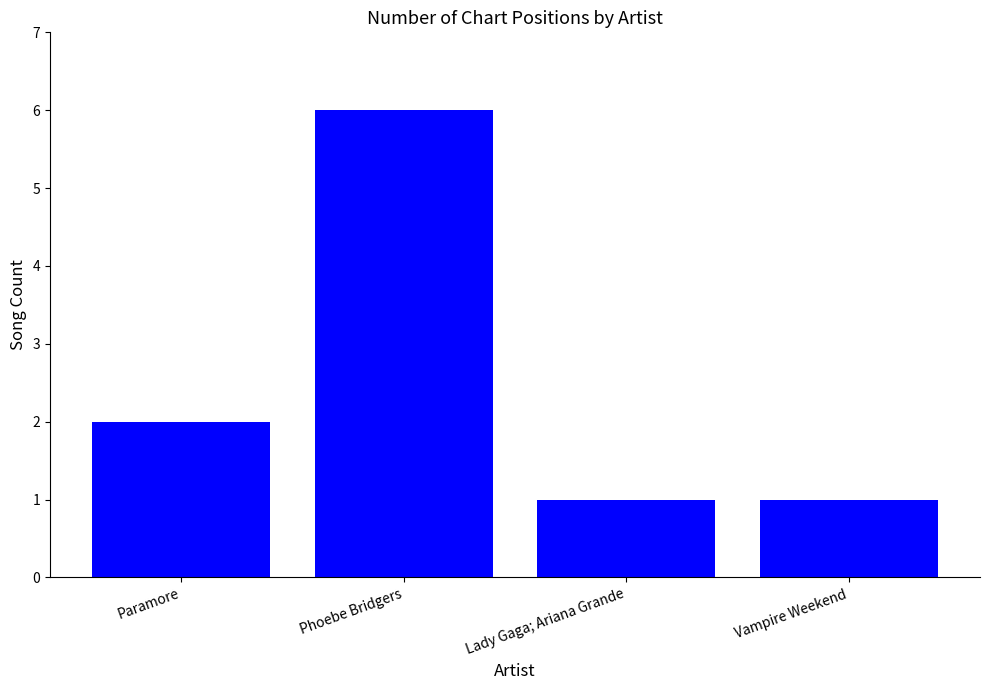

The value at Paramore is 2. True or false?

True